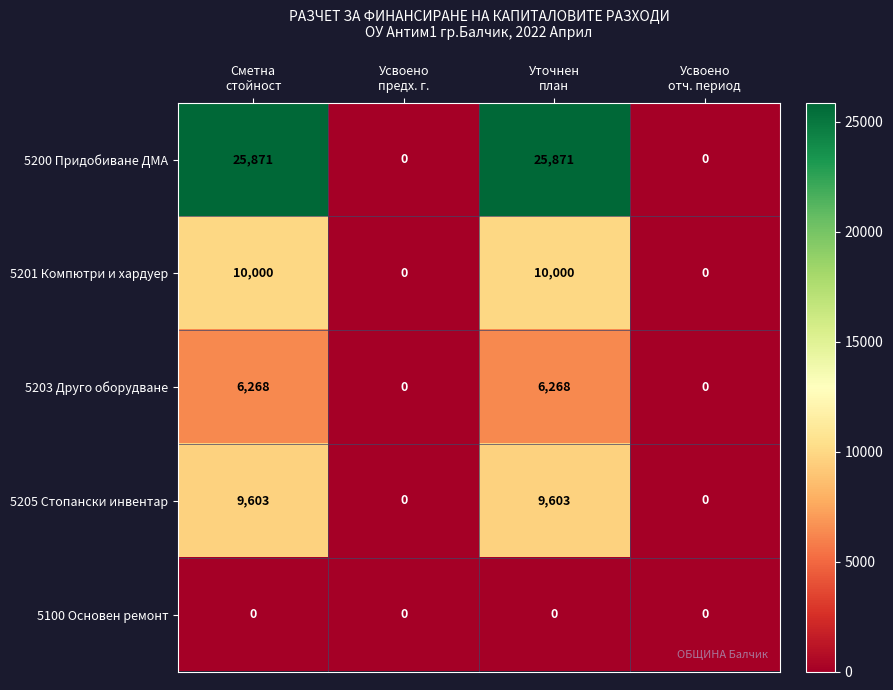

Which series has the largest total across all categories?

5200 Придобиване ДМА